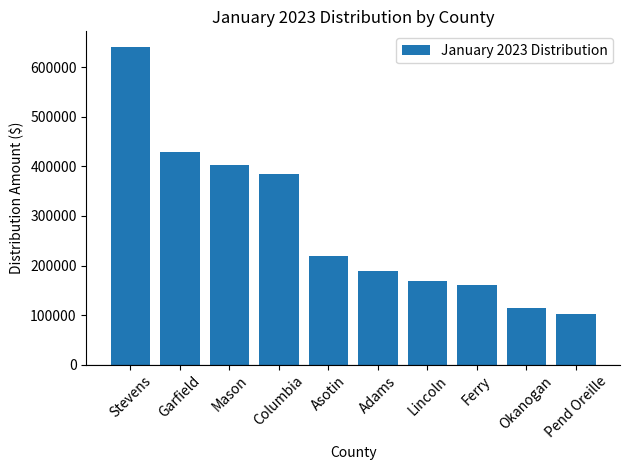

What is the sum of the values at Pend Oreille and Stevens?

743243.3